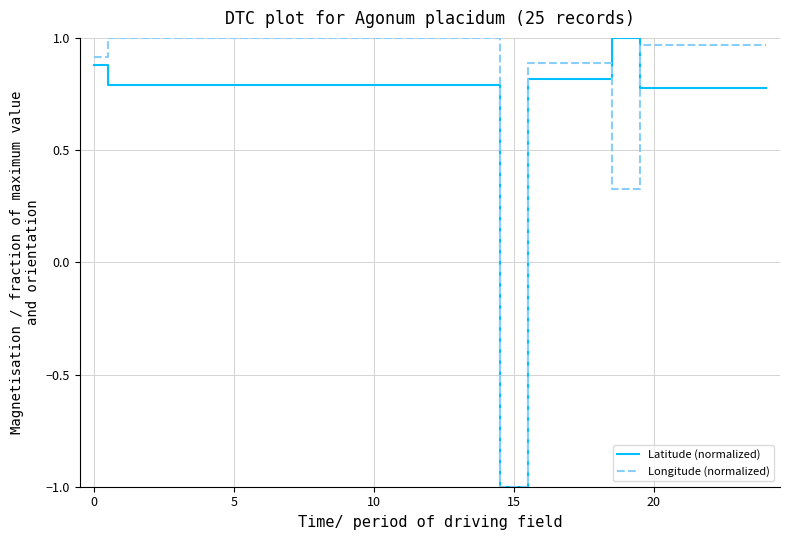

Which series has the largest total across all categories?

Longitude (normalized)